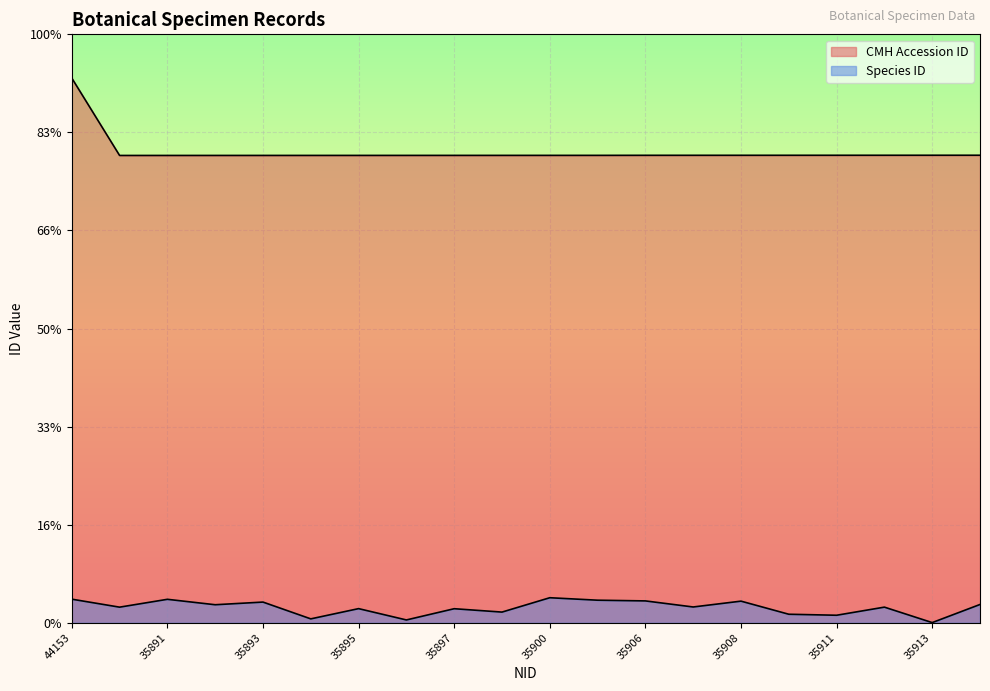

Which series changed the most between 35894 and 35897?

Species ID